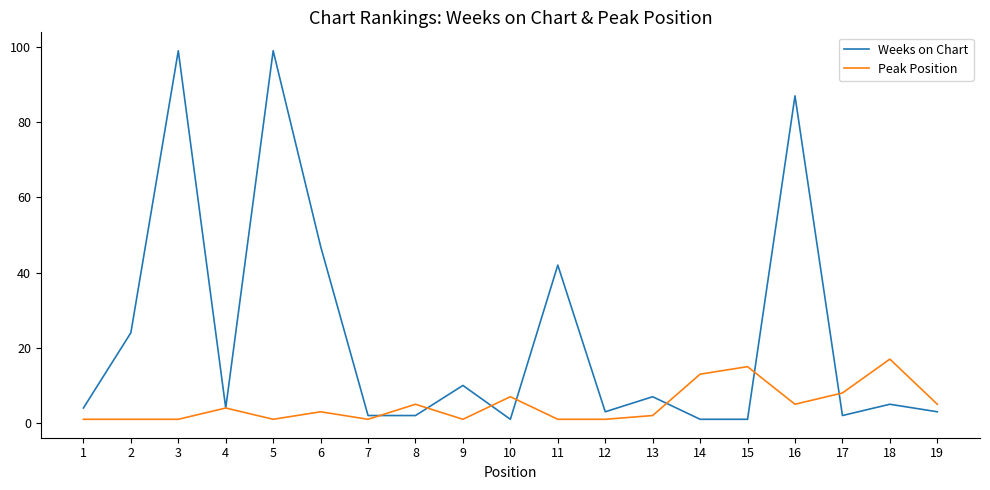

Reading right to left, list all the values displayed in this chart.

Weeks on Chart: 3	5	2	87	1	1	7	3	42	1	10	2	2	47	99	4	99	24	4
Peak Position: 5	17	8	5	15	13	2	1	1	7	1	5	1	3	1	4	1	1	1